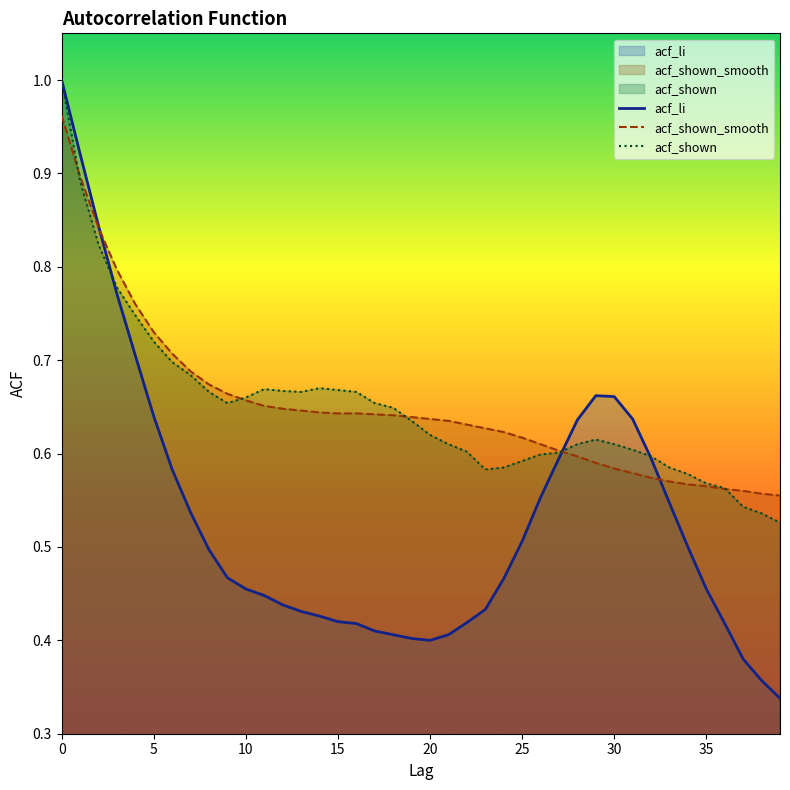

Which series has the widest spread of values?

acf_li